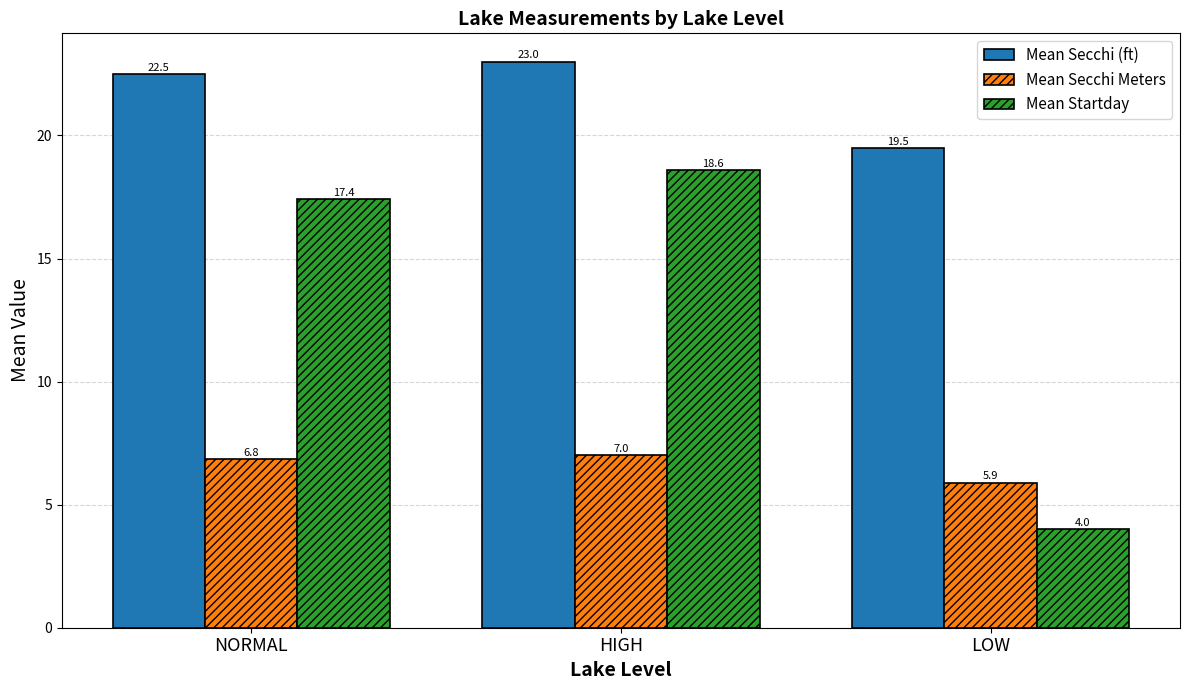

Which label corresponds to the smallest value in the chart?

LOW